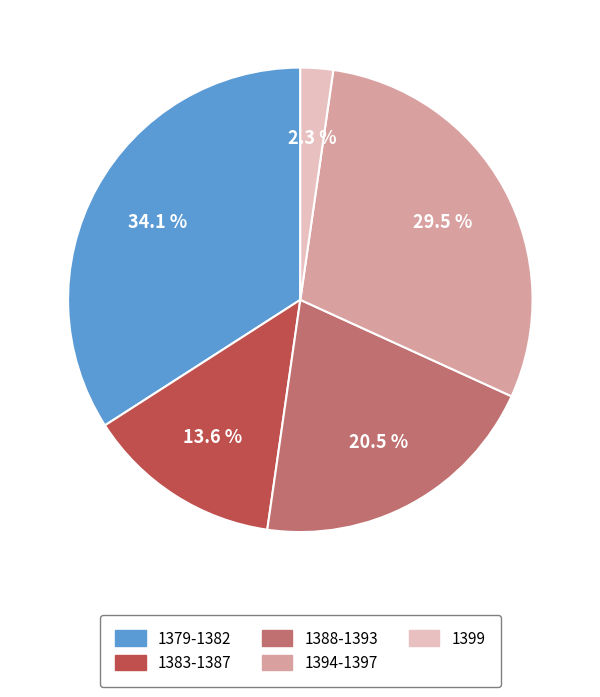

Which has a higher value, 1394-1397 or 1399?

1394-1397